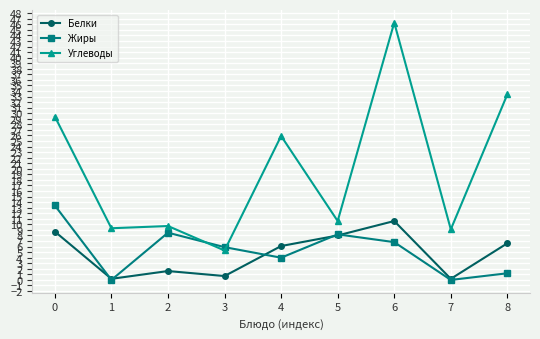

Is it true that Жиры equals 8.8 at 6?

False